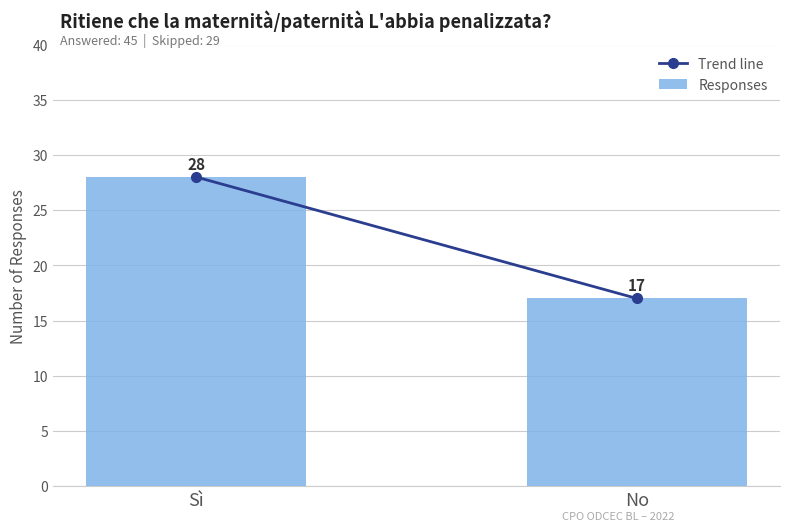

Reading right to left, list all the values displayed in this chart.

No=17	Sì=28